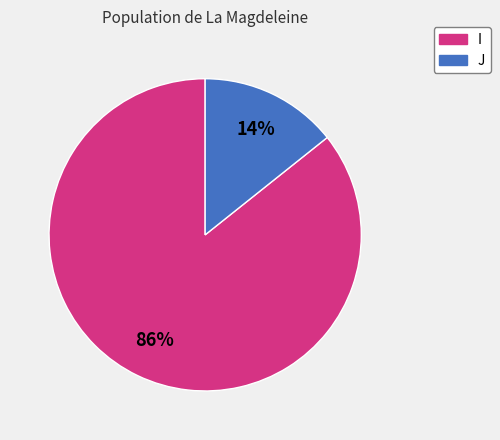

Is J the majority of the pie?

No